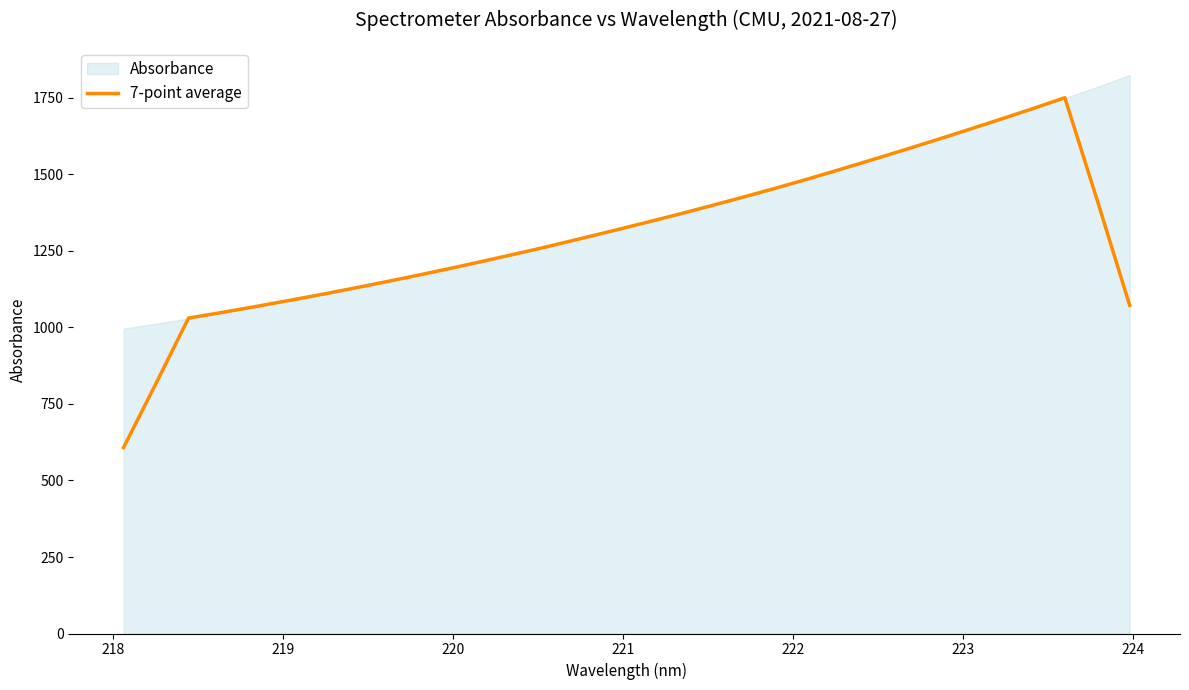

What is the highest value of the 7-point average series?

1750.9